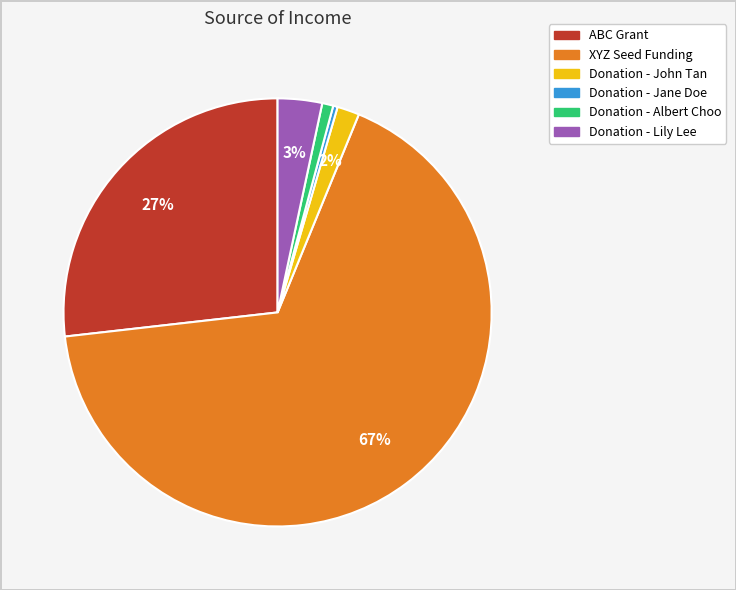

To the nearest percent, what is the average slice percentage?

17%